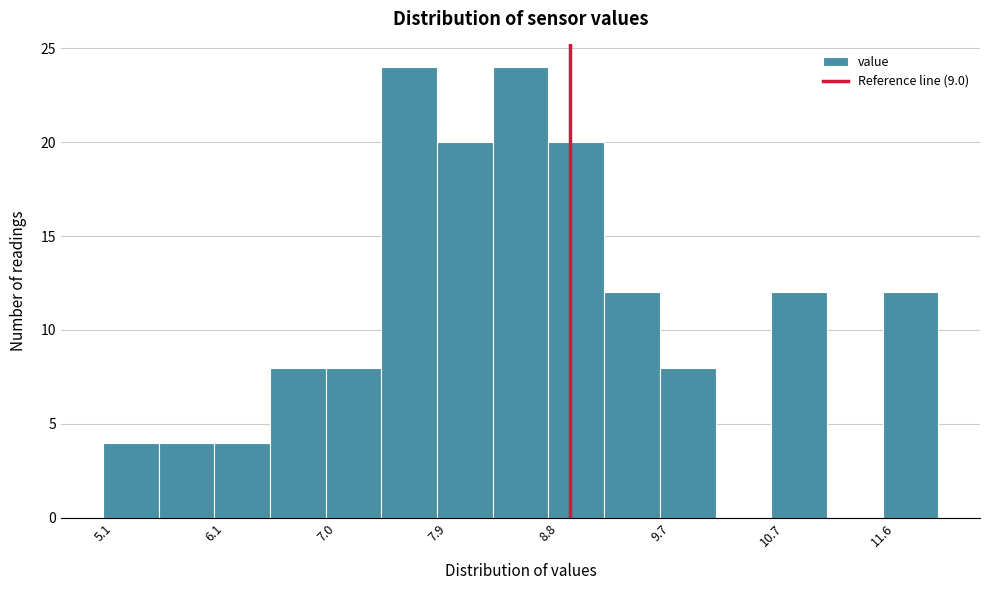

What is the height of the bar covering 9.3 to 9.7 on the x-axis? Neither the bar edges nor the heights are printed on the chart, so give them approximately, as read against the axes.

12